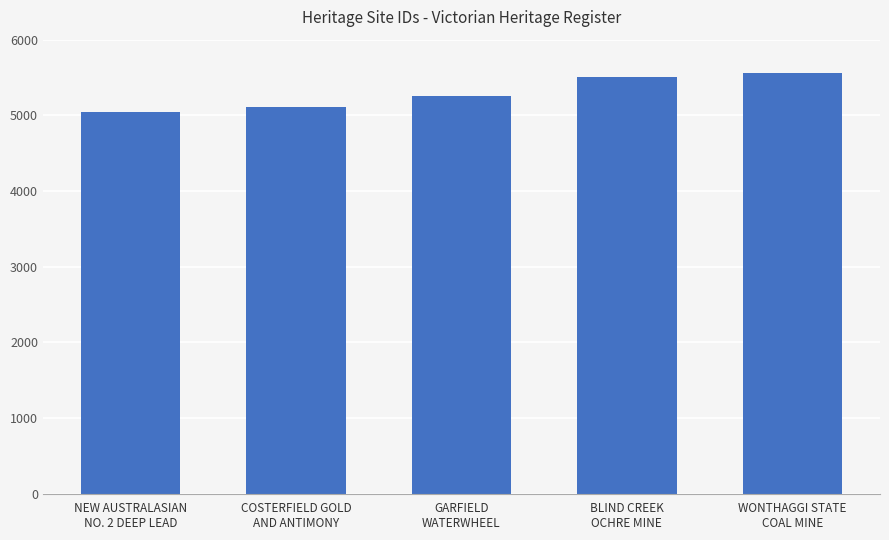

What is the change in value from BLIND CREEK
OCHRE MINE to WONTHAGGI STATE
COAL MINE?

+49